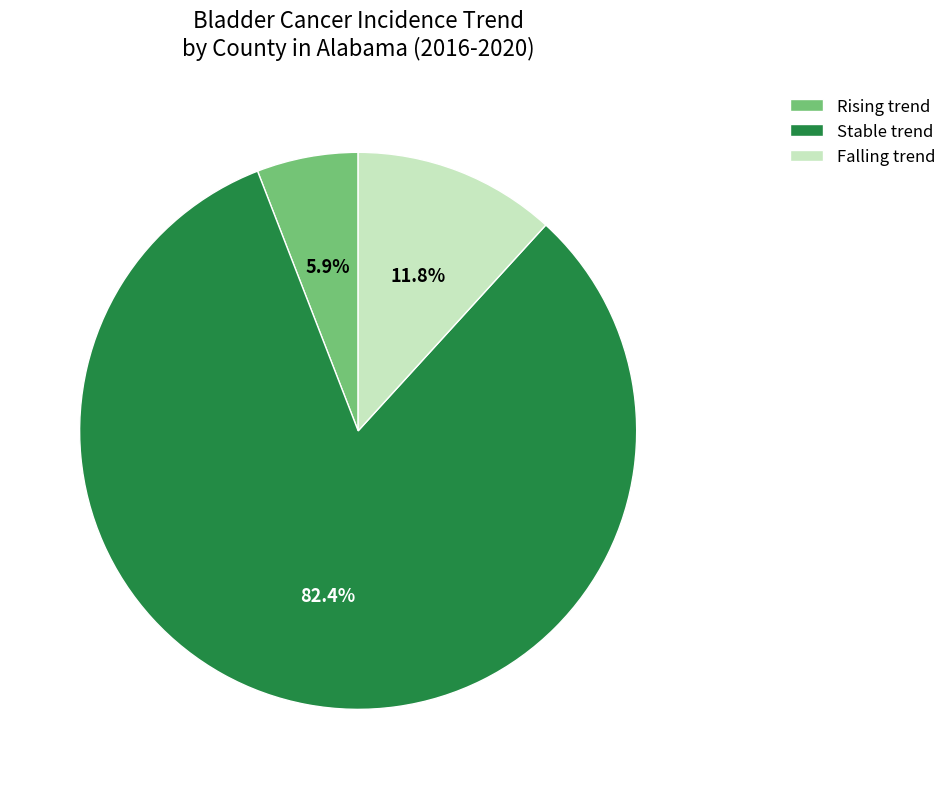

Is there any slice that represents more than half of the pie?

Yes